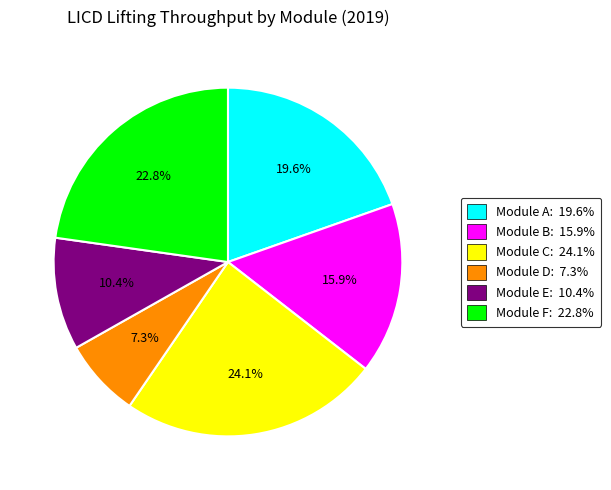

Combined, what portion of the pie is Module B: 15.9% and Module D: 7.3%?

23.2%